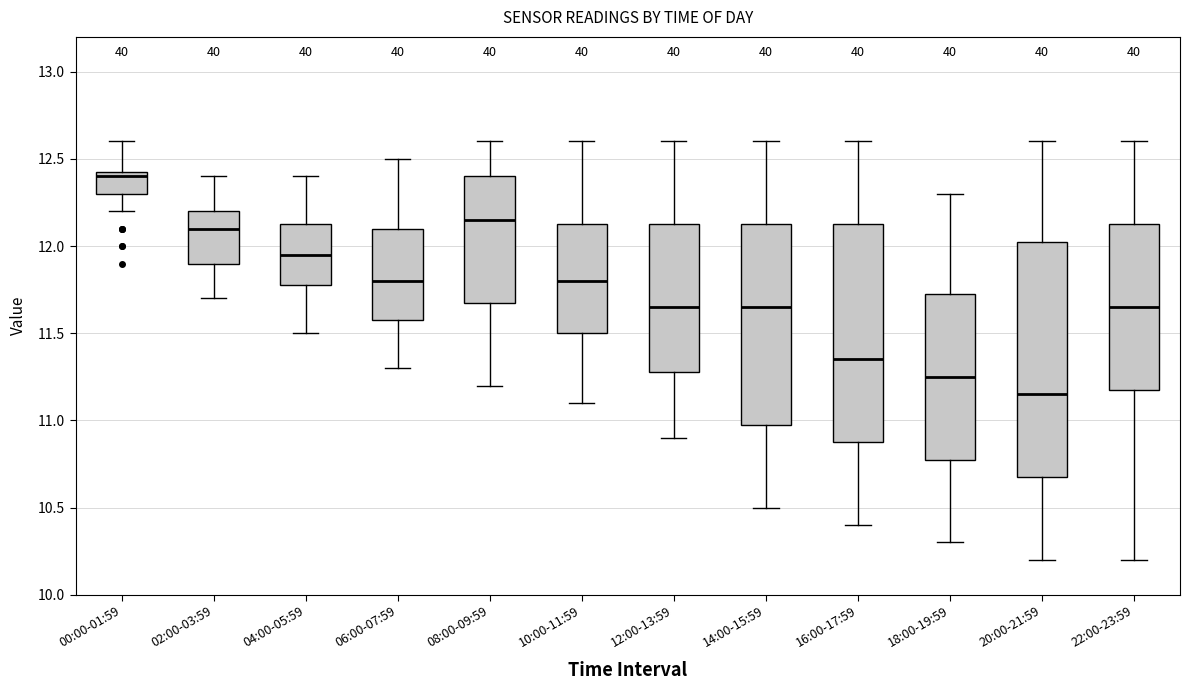

Reading left to right, transcribe this box plot: for each box, give where its median line is, the range the box spans, and where its two whiskers end, as read against the y-axis. The values are not printed on the chart, so give them approximately, as read against the axis.

00:00-01:59: median 12.40, box 12.30 to 12.45, whiskers 12.20 to 12.60
02:00-03:59: median 12.10, box 11.90 to 12.20, whiskers 11.70 to 12.40
04:00-05:59: median 11.95, box 11.80 to 12.15, whiskers 11.50 to 12.40
06:00-07:59: median 11.80, box 11.60 to 12.10, whiskers 11.30 to 12.50
08:00-09:59: median 12.15, box 11.70 to 12.40, whiskers 11.20 to 12.60
10:00-11:59: median 11.80, box 11.50 to 12.15, whiskers 11.10 to 12.60
12:00-13:59: median 11.65, box 11.30 to 12.15, whiskers 10.90 to 12.60
14:00-15:59: median 11.65, box 11.00 to 12.15, whiskers 10.50 to 12.60
16:00-17:59: median 11.35, box 10.90 to 12.15, whiskers 10.40 to 12.60
18:00-19:59: median 11.25, box 10.80 to 11.75, whiskers 10.30 to 12.30
20:00-21:59: median 11.15, box 10.70 to 12.05, whiskers 10.20 to 12.60
22:00-23:59: median 11.65, box 11.20 to 12.15, whiskers 10.20 to 12.60